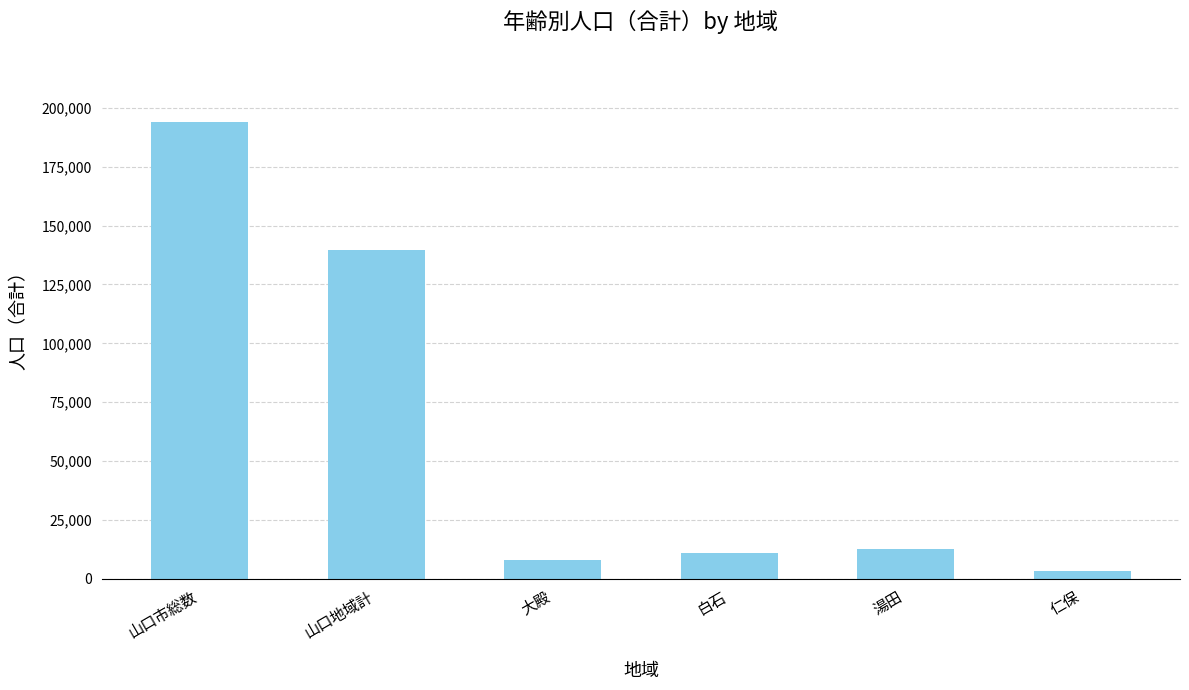

What position from the right is 湯田?

2